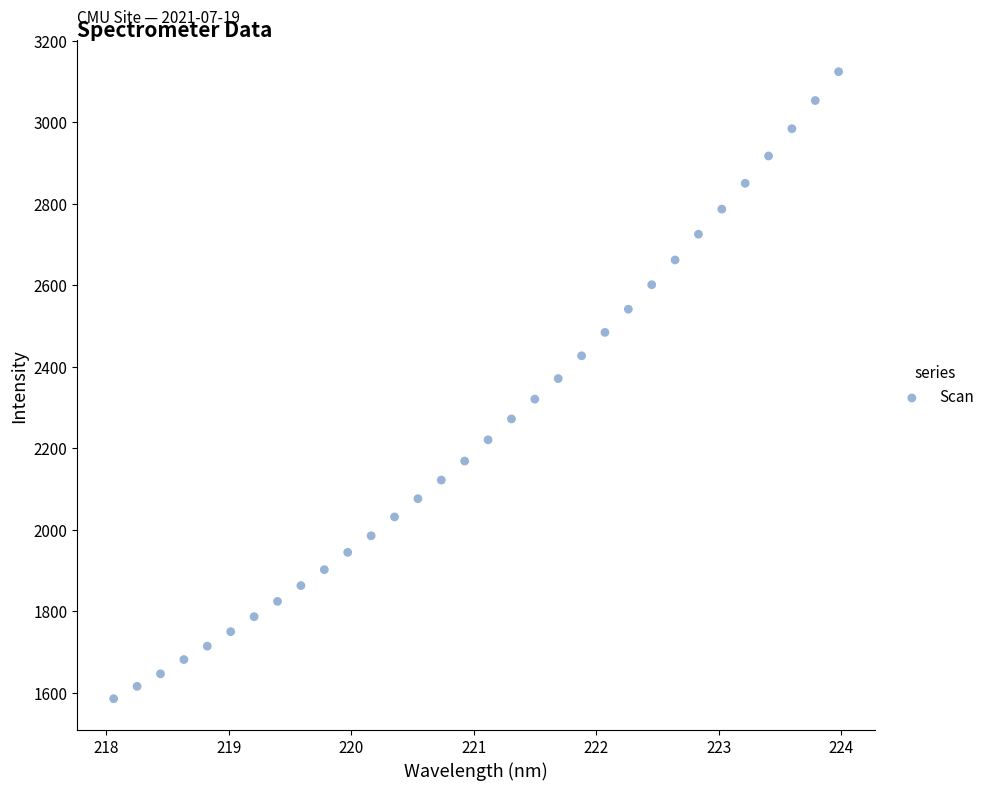

What is the range of X values (max minus min)?

5.9